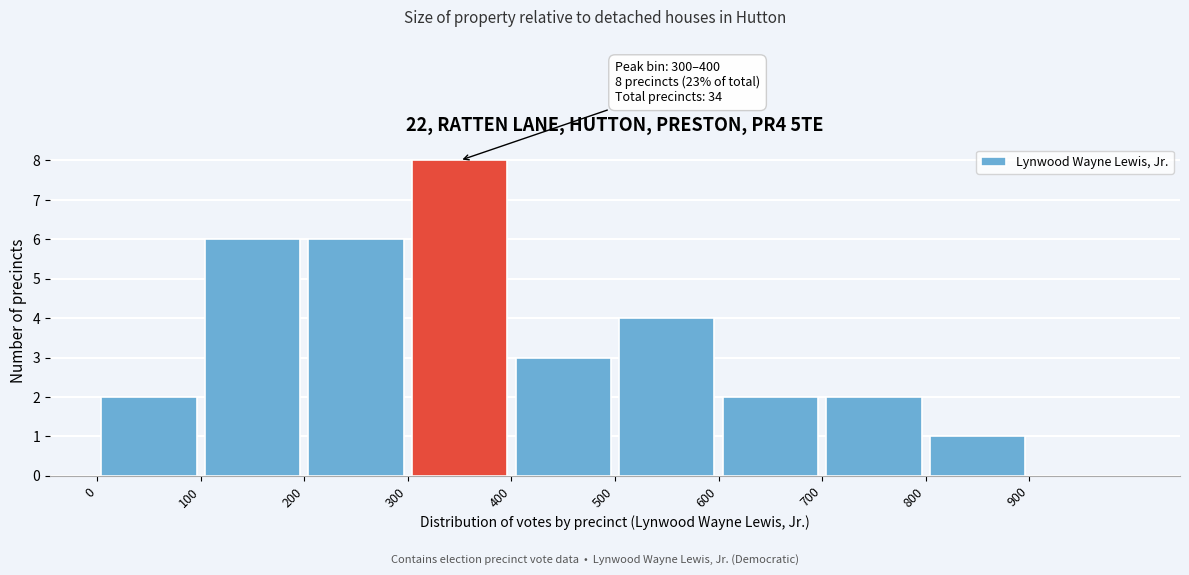

Which range on the x-axis has the tallest bar?

300 to 400